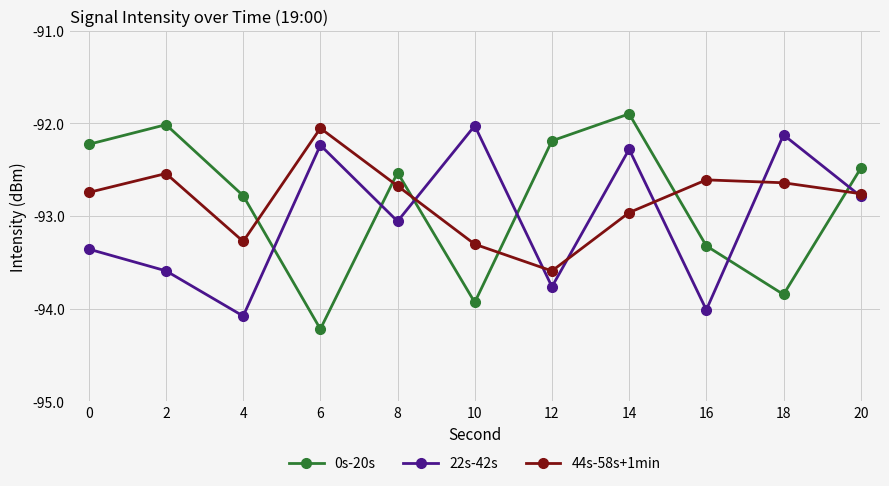

Is this an area chart (filled region under the line)?

No